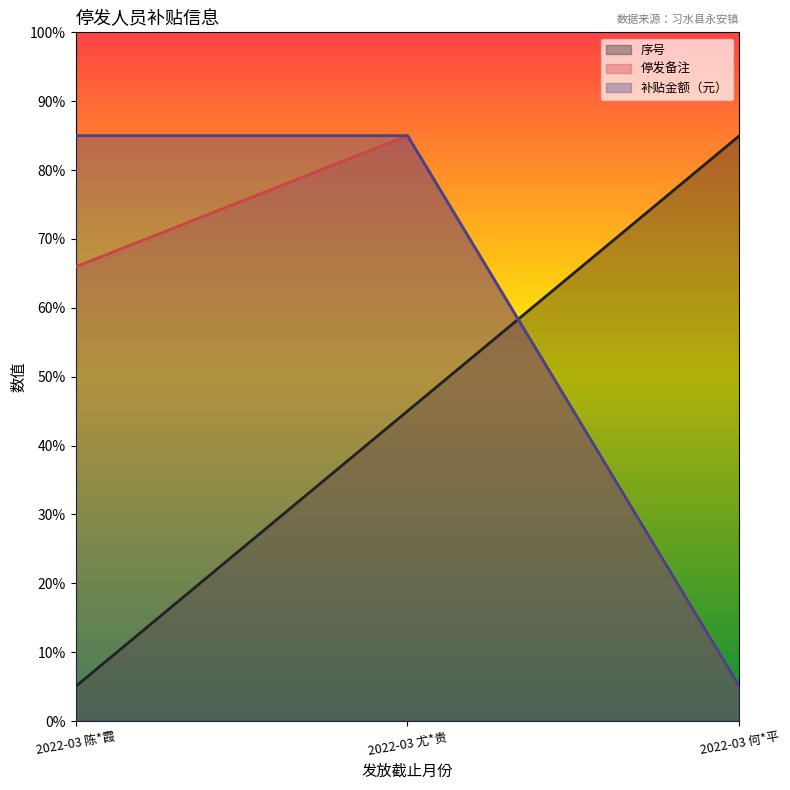

What is the minimum value for 停发备注?

5.0